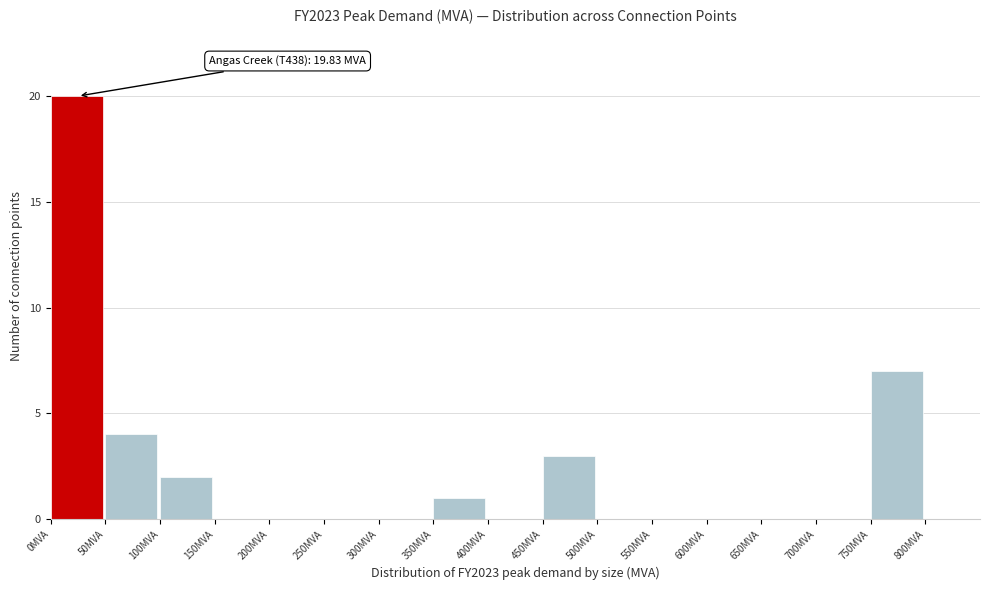

Which range on the x-axis has the tallest bar?

0 to 50